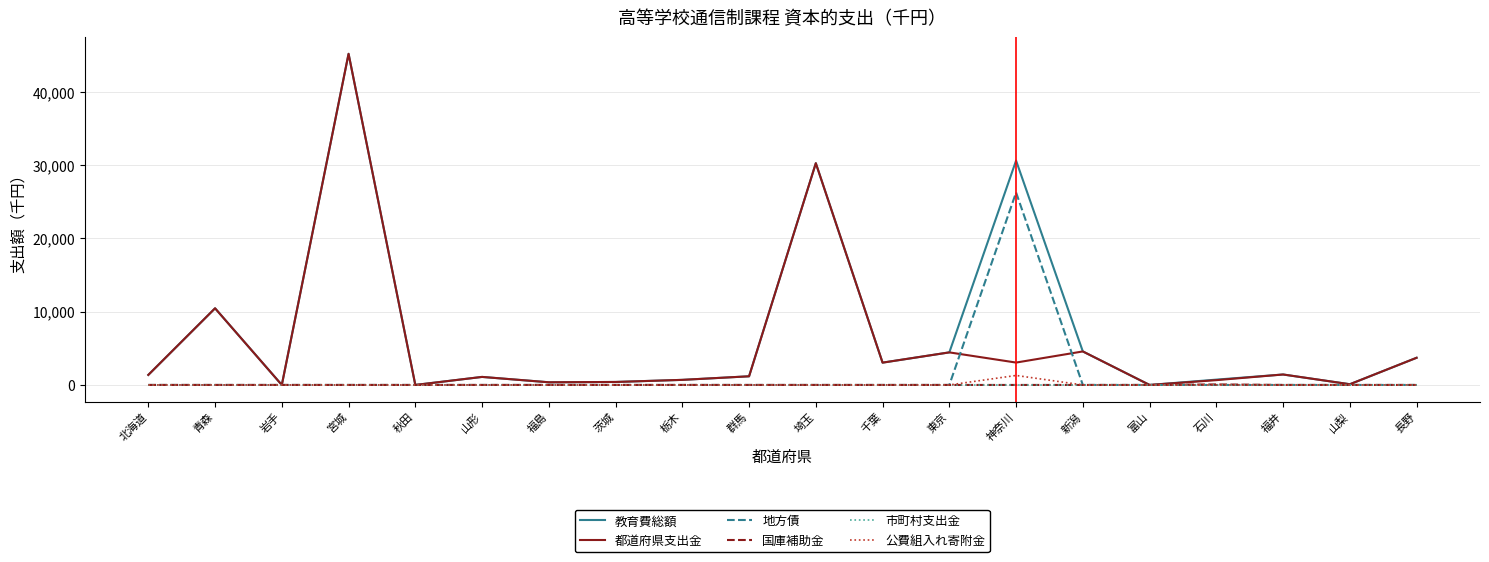

What position from the right is 秋田?

16